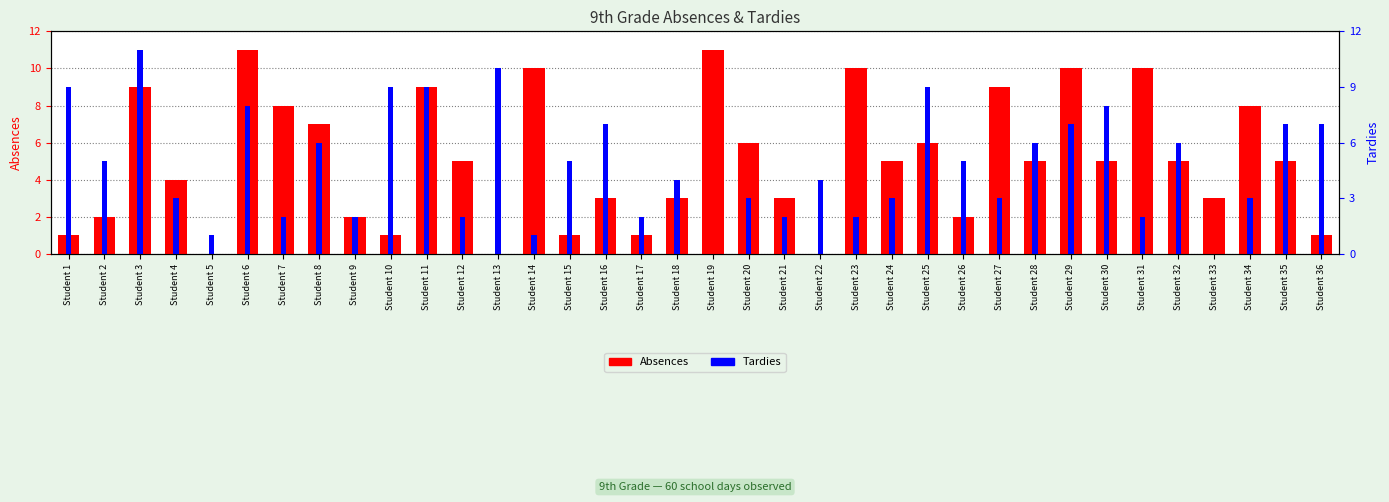

Rank the categories by Absences value from highest to lowest.

Student 6, Student 19, Student 14, Student 23, Student 29, Student 31, Student 3, Student 11, Student 27, Student 7, Student 34, Student 8, Student 20, Student 25, Student 12, Student 24, Student 28, Student 30, Student 32, Student 35, Student 4, Student 16, Student 18, Student 21, Student 33, Student 2, Student 9, Student 26, Student 1, Student 10, Student 15, Student 17, Student 36, Student 5, Student 13, Student 22